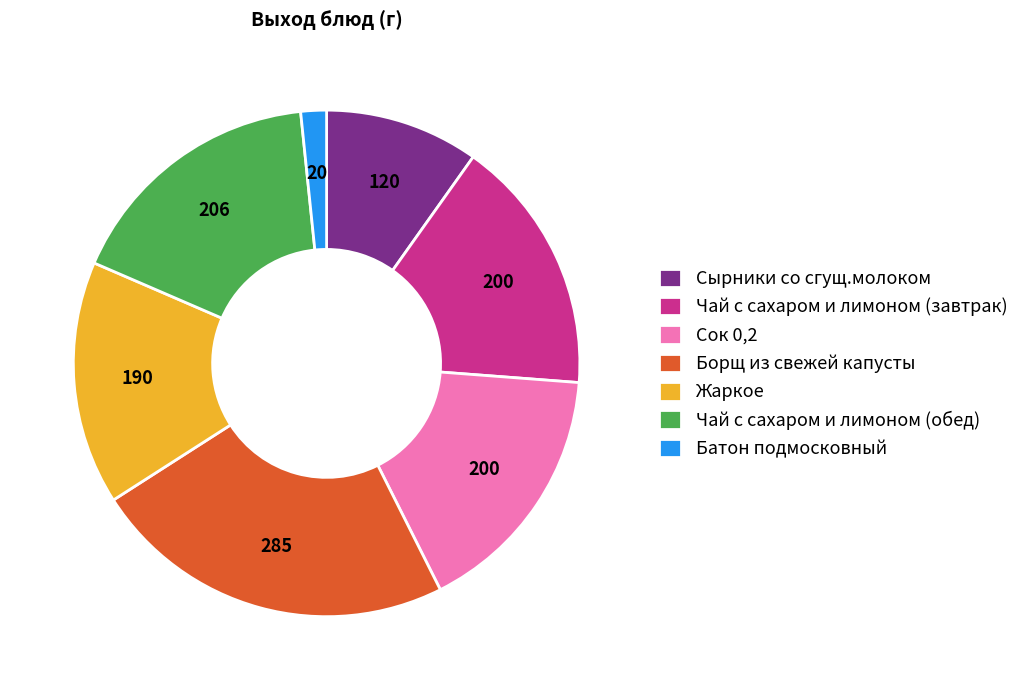

Is there a majority slice in this chart?

No